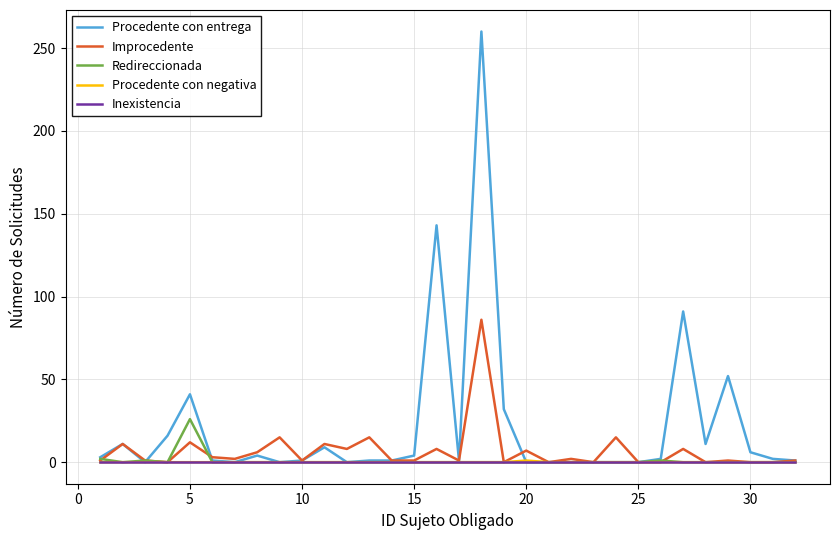

Which series has the widest spread of values?

Procedente con entrega